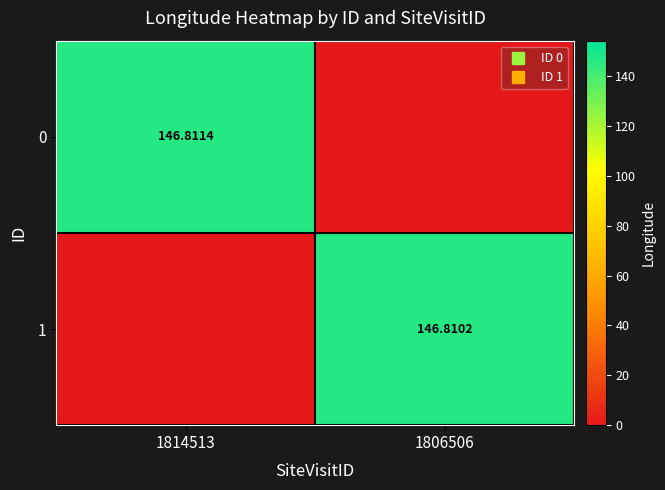

How many values in 0 are above zero?

1